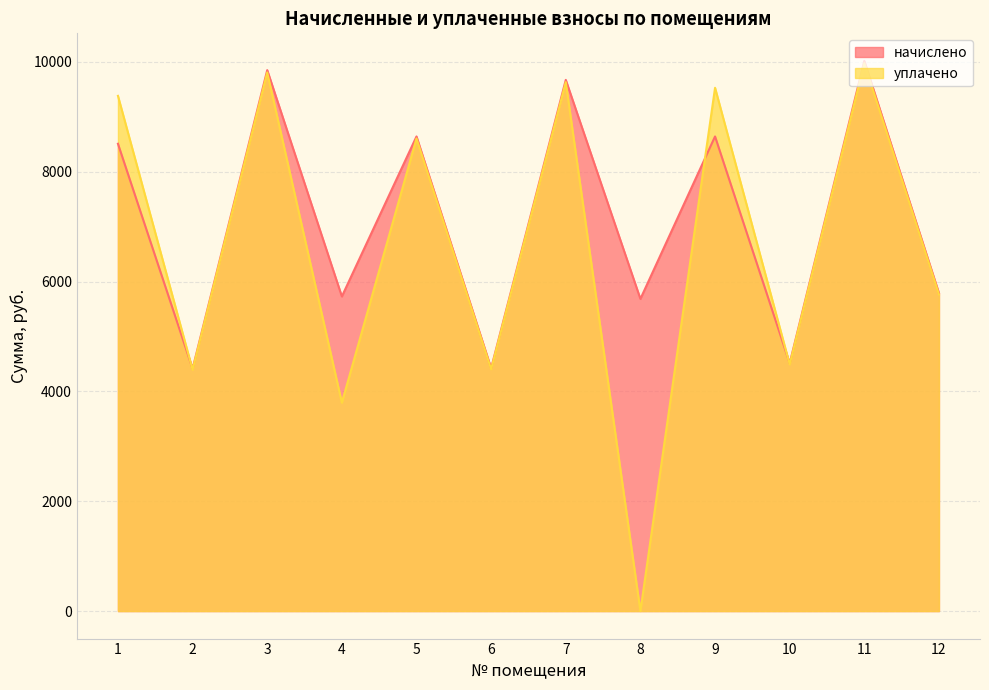

Which series has the largest total across all categories?

начислено